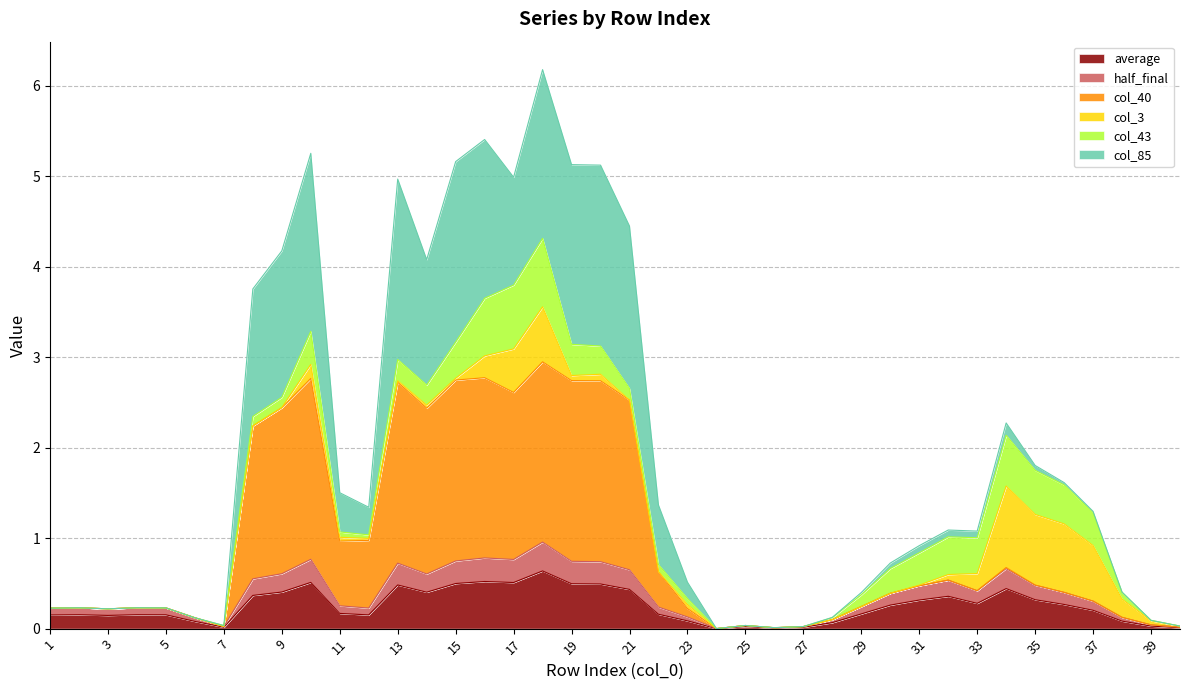

At which category does col_40 reach its first local peak?

2